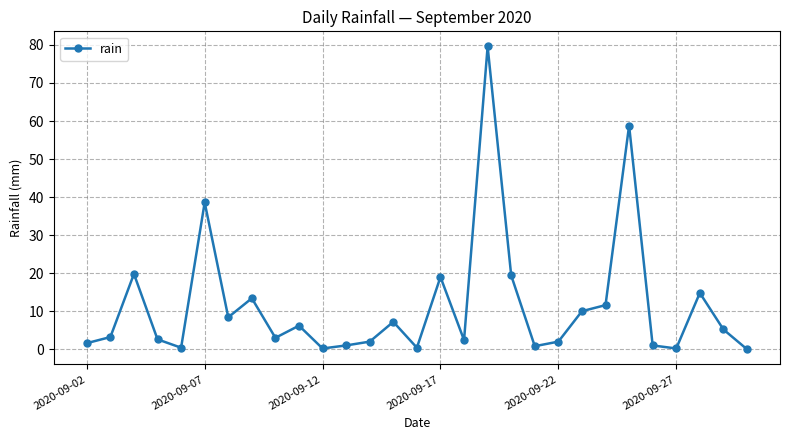

Does the chart display data point markers on the line(s)?

Yes